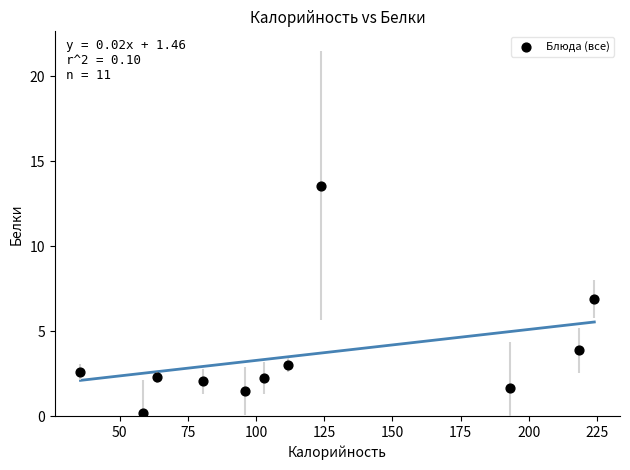

What Y value in the scatter plot is closest to 6?

6.9